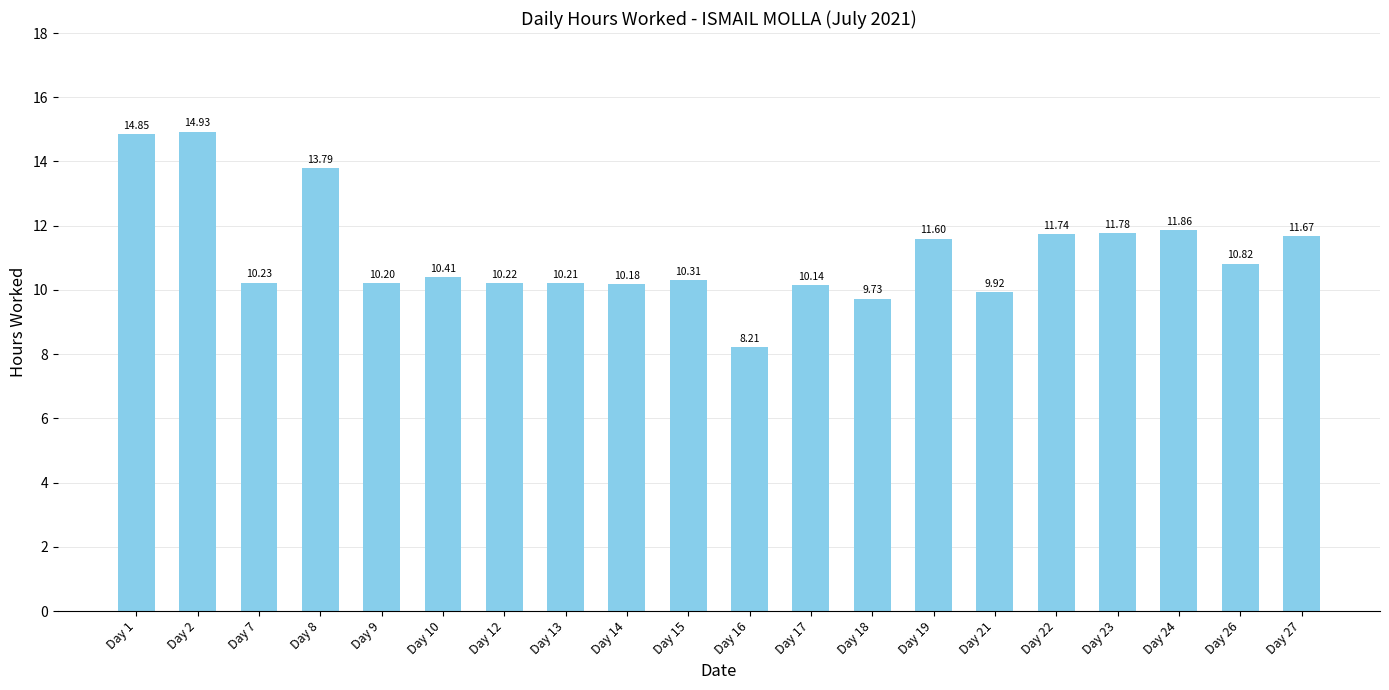

At which label does the data first exceed 10?

Day 1